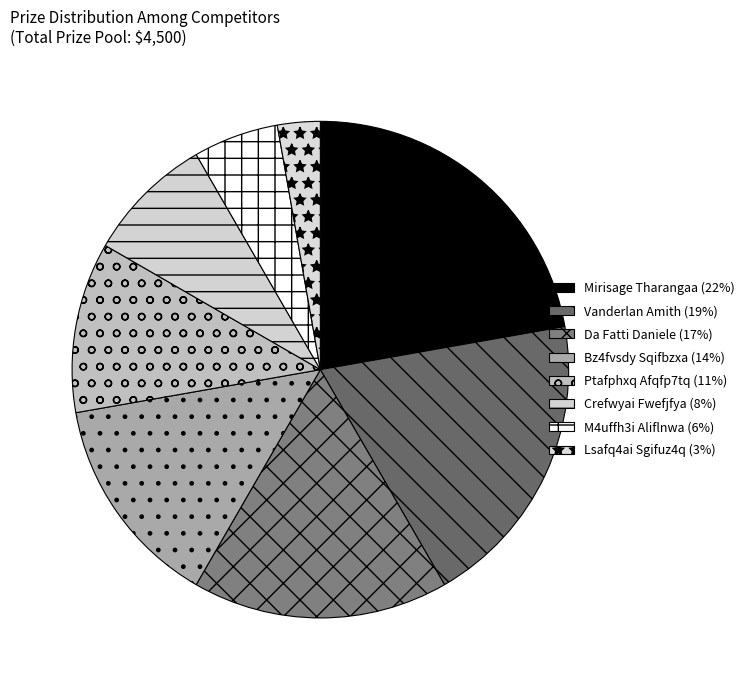

Is Da Fatti Daniele the majority of the pie?

No